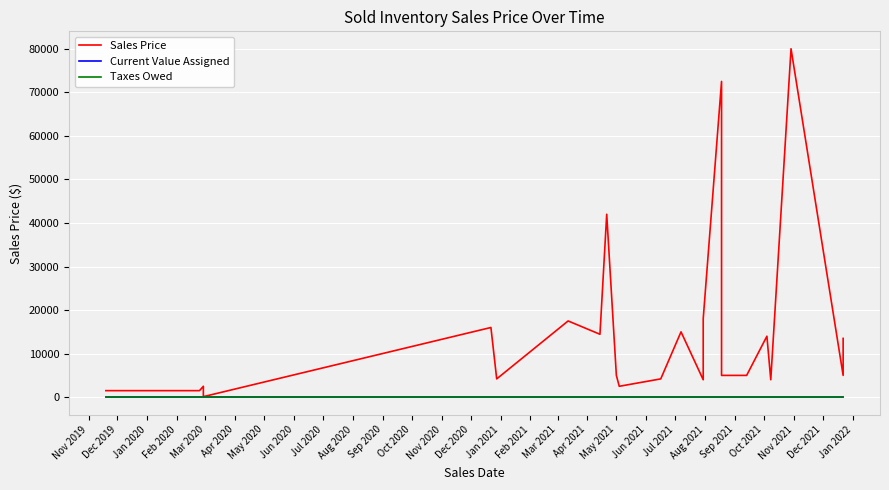

Rank the categories by Current Value Assigned value from highest to lowest.

Nov 2019, Dec 2019, Jan 2020, Feb 2020, Mar 2020, Apr 2020, May 2020, Jun 2020, Jul 2020, Aug 2020, Sep 2020, Oct 2020, Nov 2020, Dec 2020, Jan 2021, Feb 2021, Mar 2021, Apr 2021, May 2021, Jun 2021, Jul 2021, Aug 2021, Sep 2021, Oct 2021